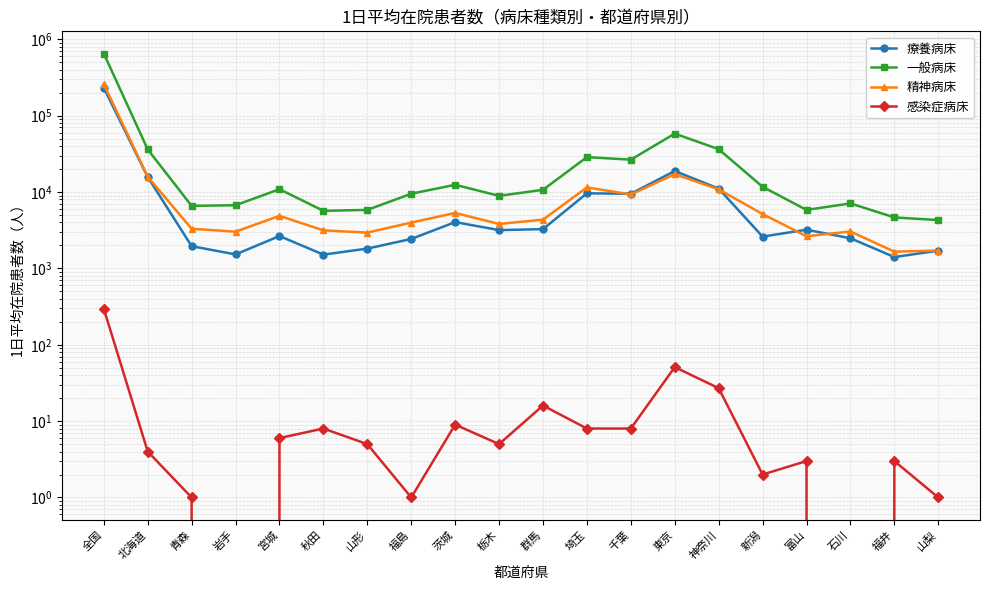

How many distinct data groups are displayed?

4